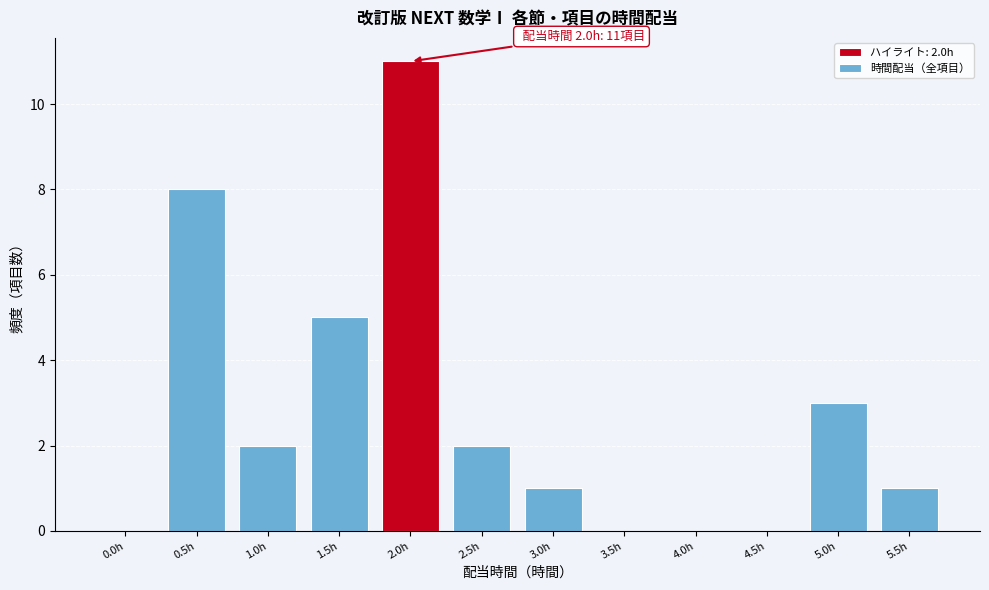

Reading left to right, what are all the values shown in this chart?

0.0h=0	0.5h=8	1.0h=2	1.5h=5	2.0h=11	2.5h=2	3.0h=1	3.5h=0	4.0h=0	4.5h=0	5.0h=3	5.5h=1